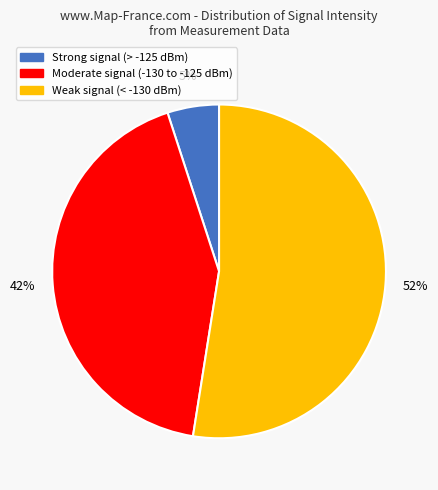

To the nearest percent, what is the average slice percentage?

33%